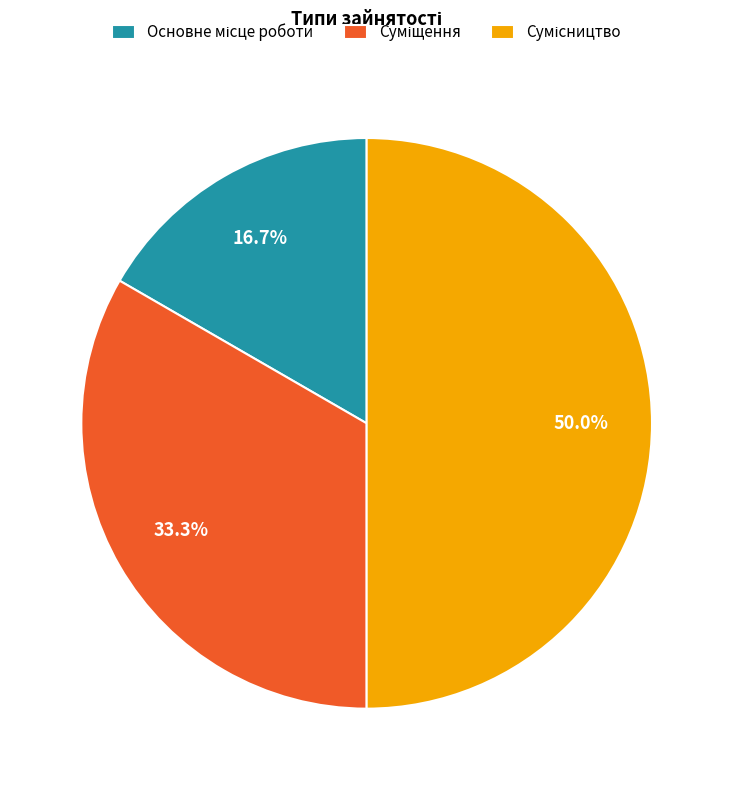

How many segments does this pie chart have?

3